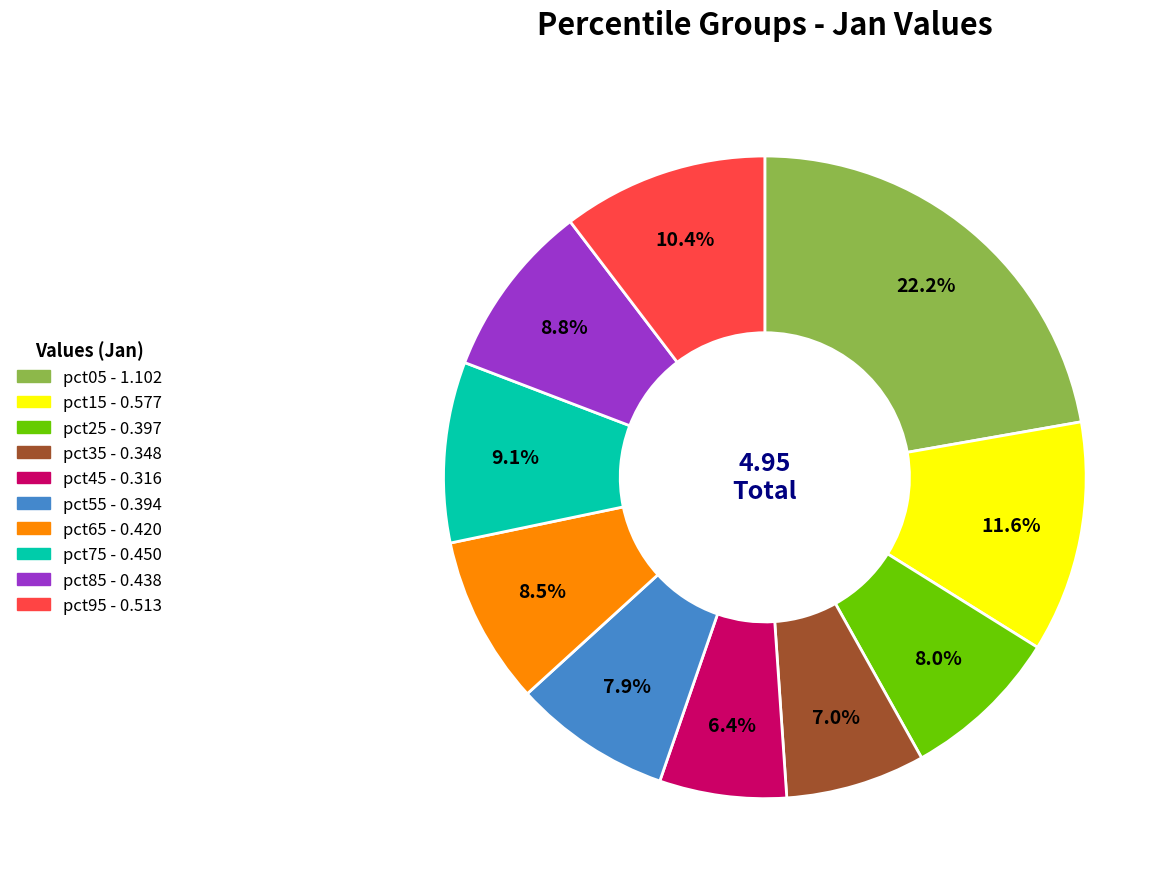

Which slice is the largest?

pct05